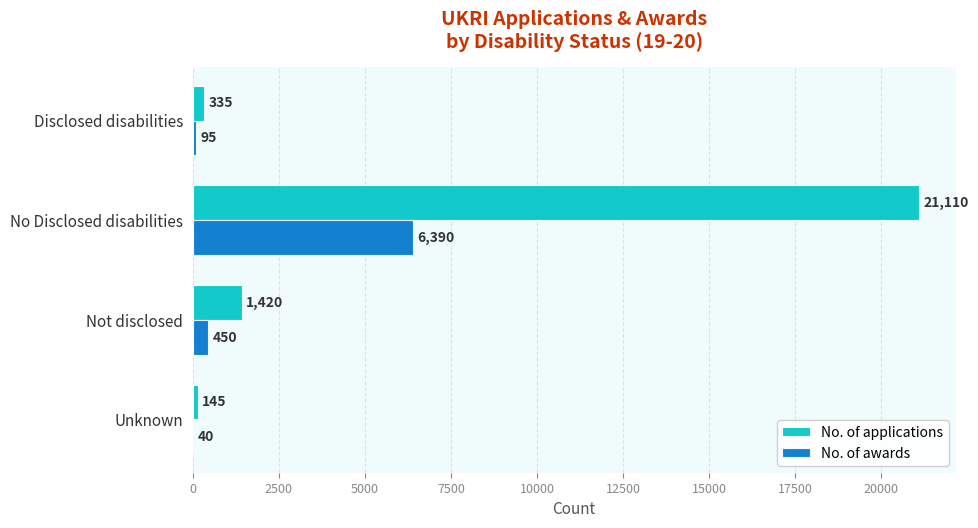

The value of No. of awards at No Disclosed disabilities is 10387. True or false?

False